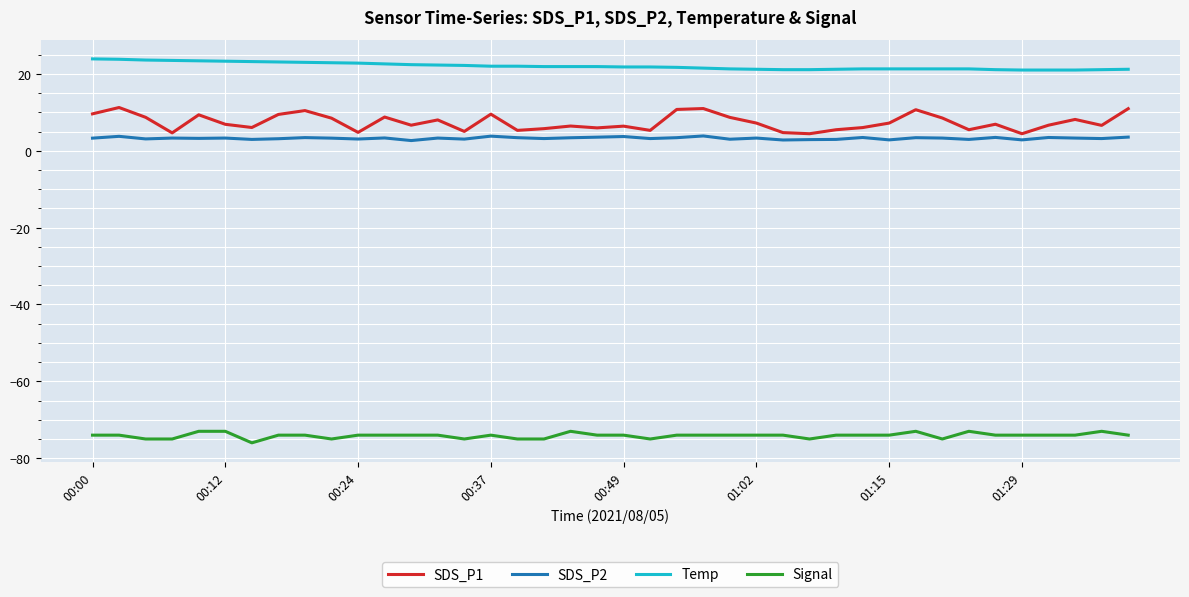

What is the sum of all SDS_P2 values?

130.1